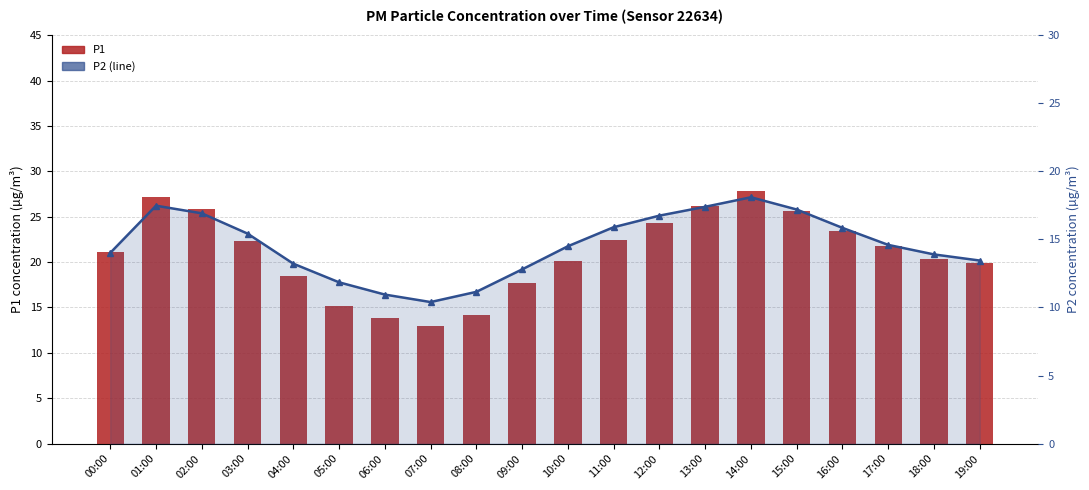

At which label is P1 closest to 20?

10:00